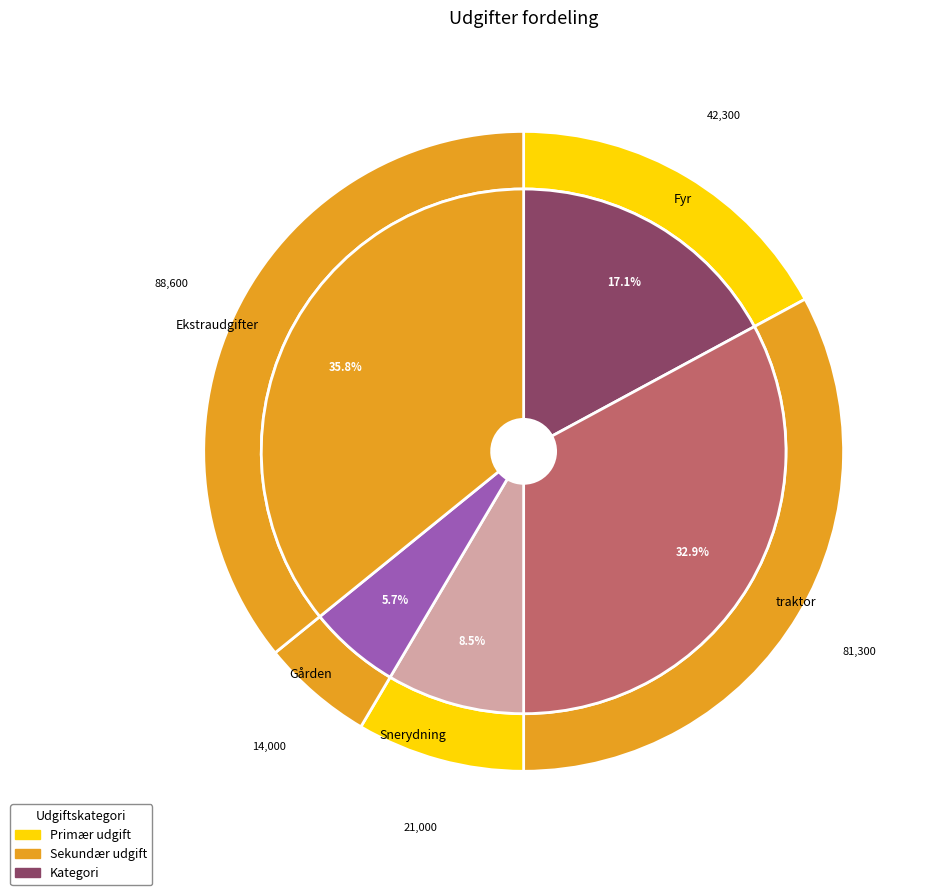

To the nearest percent, what is the difference between the largest and smallest slice percentages?

30%